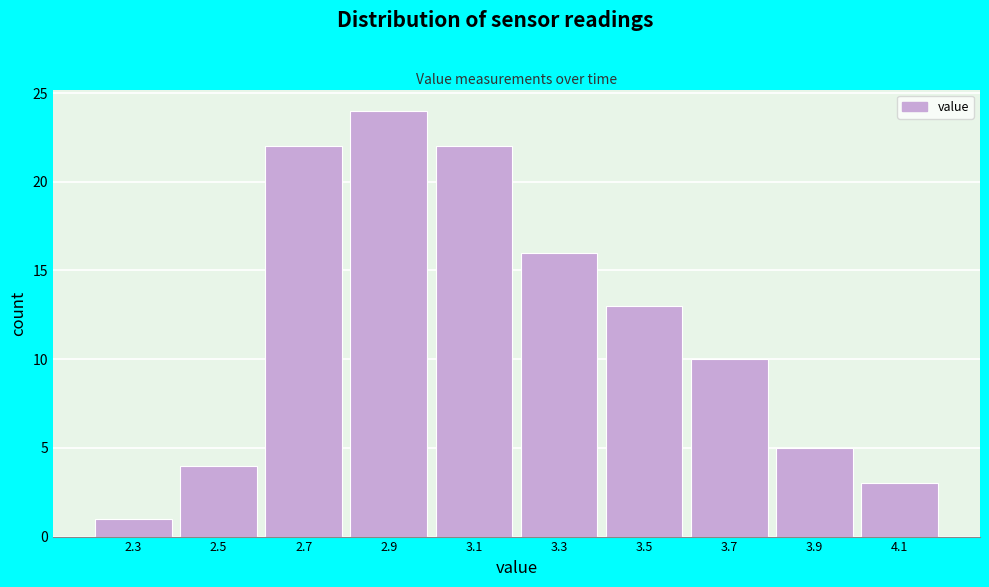

Reading left to right, extract all data points from this chart.

1	4	22	24	22	16	13	10	5	3